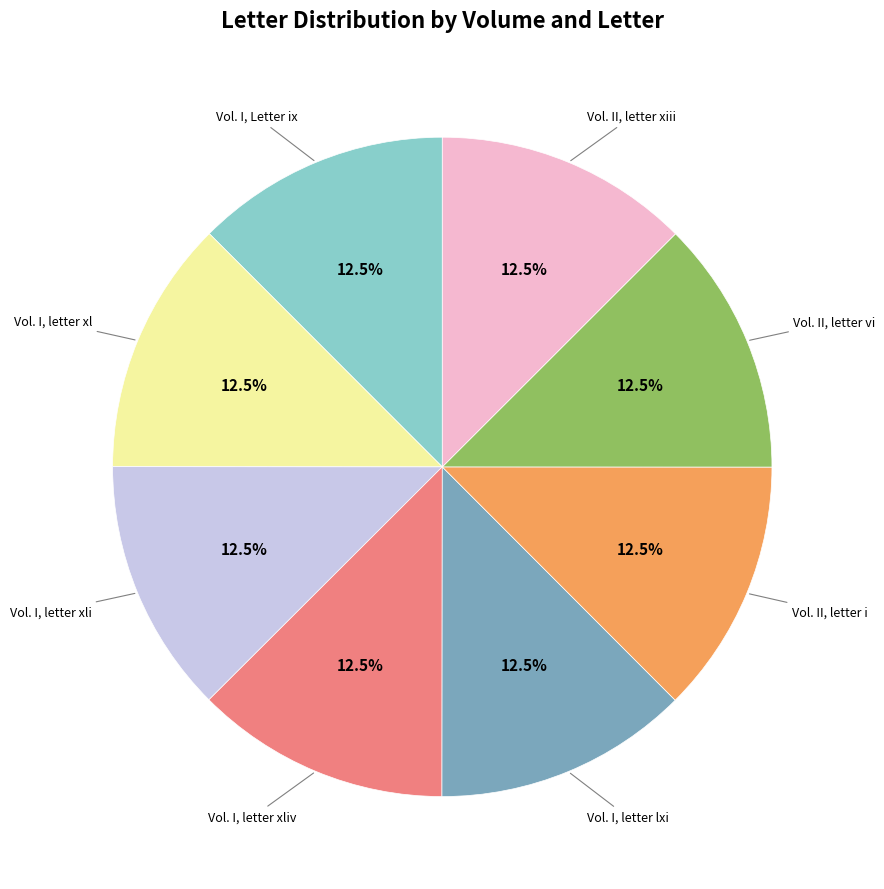

Is there any slice that represents more than half of the pie?

No